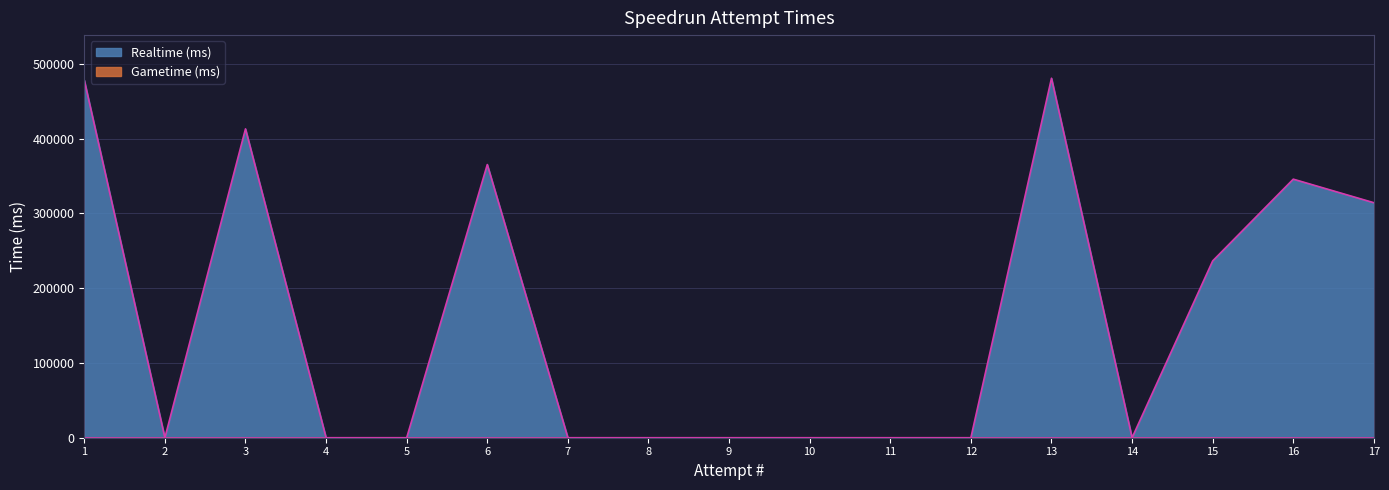

Does the chart display data point markers on the line(s)?

No